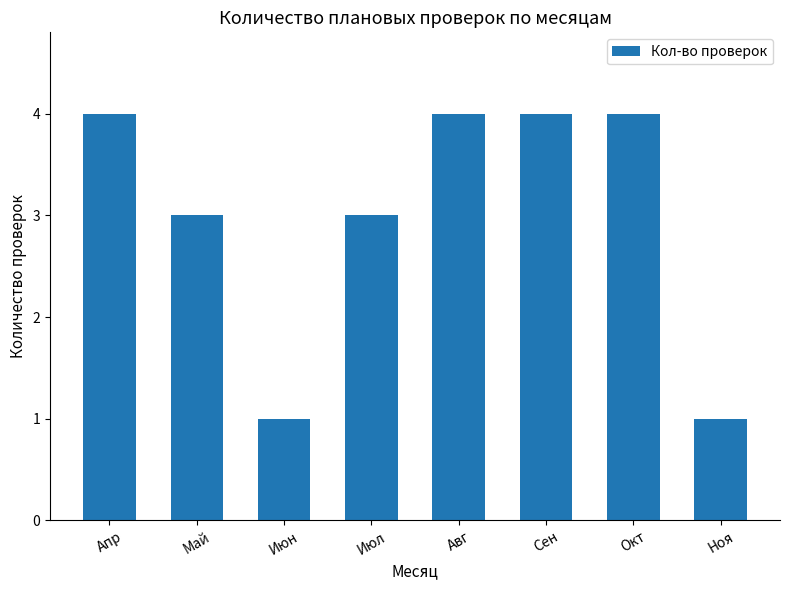

The value at Июн is 1. True or false?

True